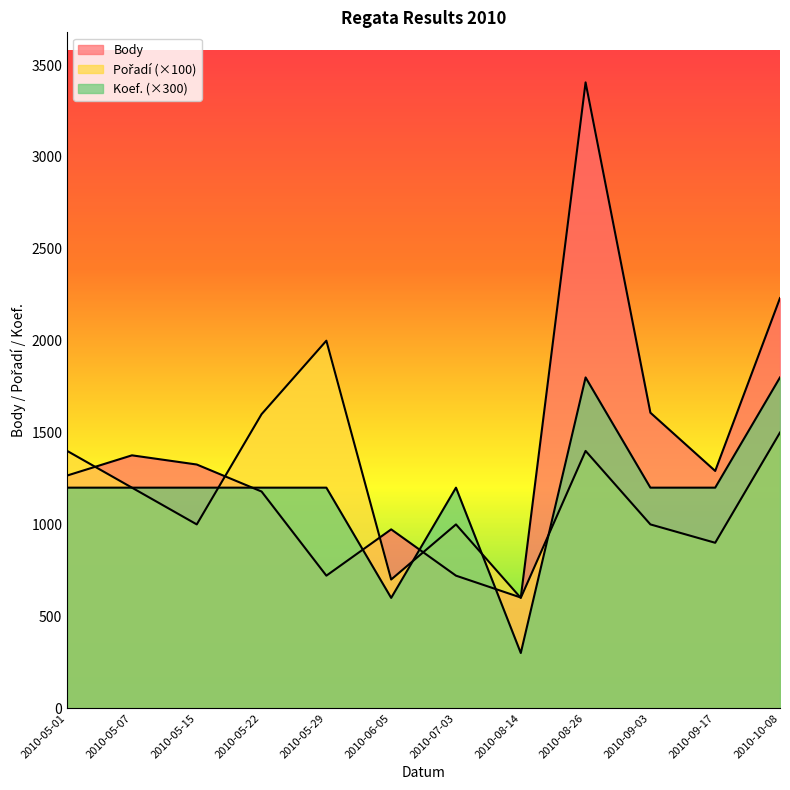

Where do Pořadí and Koef. first cross each other?

2010-05-15 and 2010-05-22